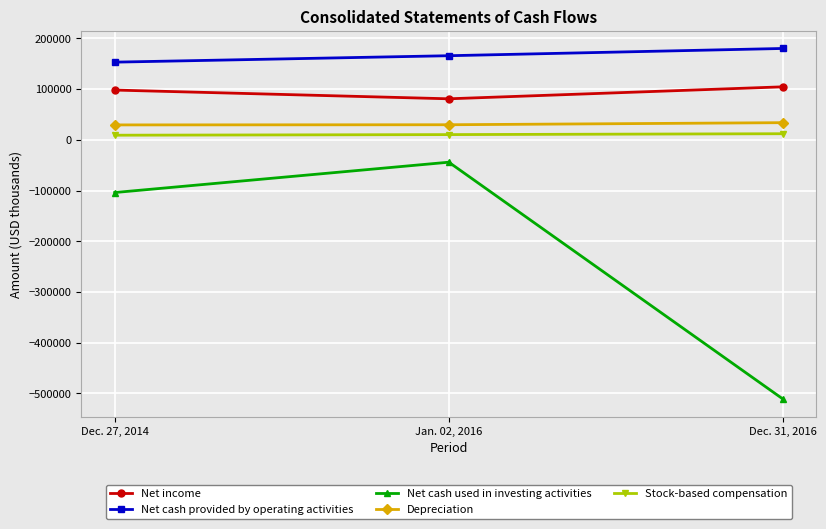

Is the value of Net income at Dec. 27, 2014 greater than the value of Stock-based compensation at Jan. 02, 2016?

Yes